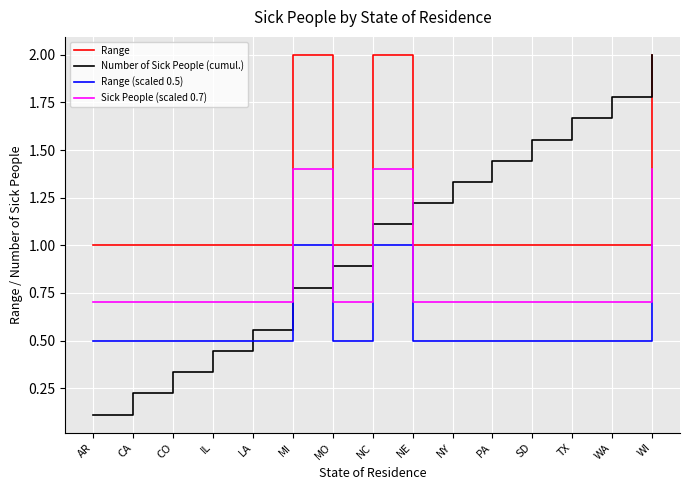

Which series has the largest range (max minus min)?

Number of Sick People (cumul.)